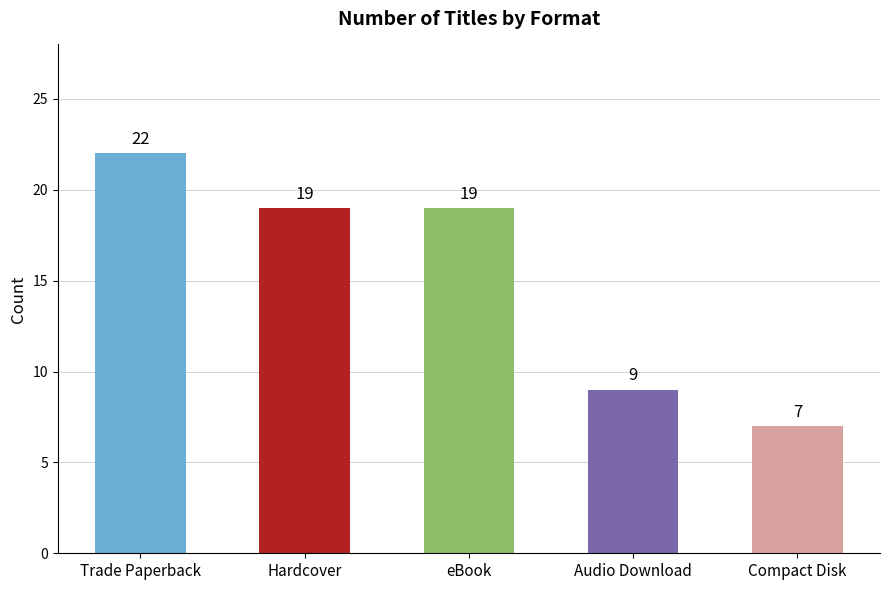

How many distinct data groups are displayed?

1